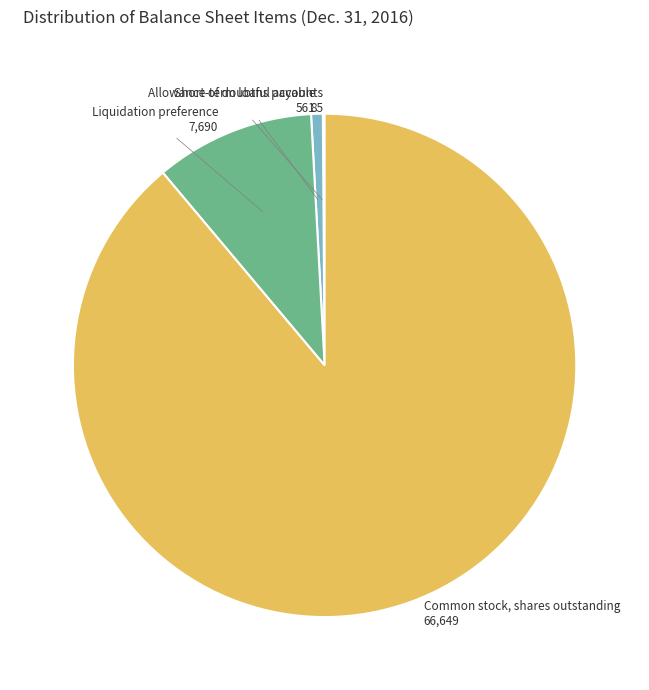

Is there a majority slice in this chart?

Yes